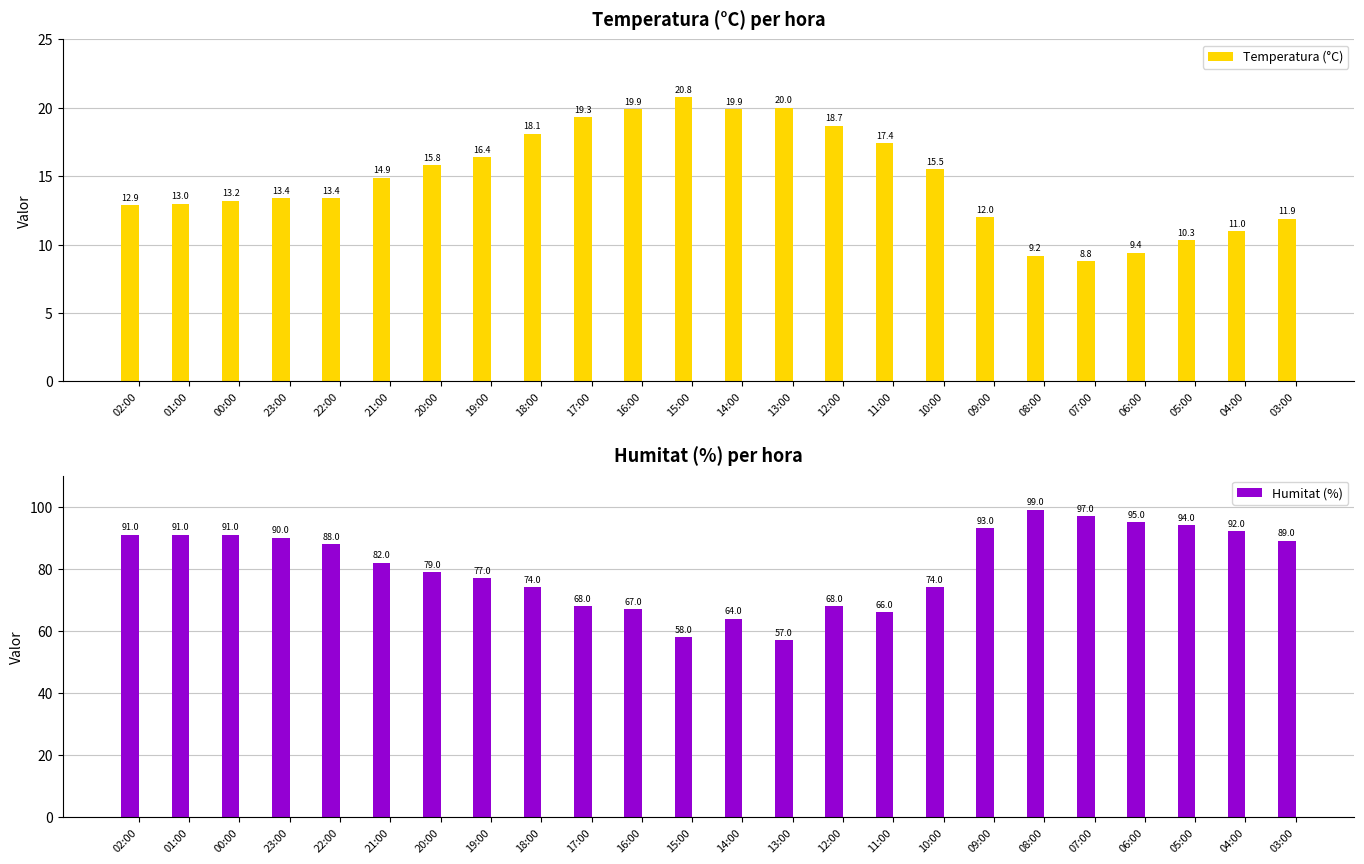

List the series in order of their peak value, lowest first.

Temperatura (°C), Humitat (%)